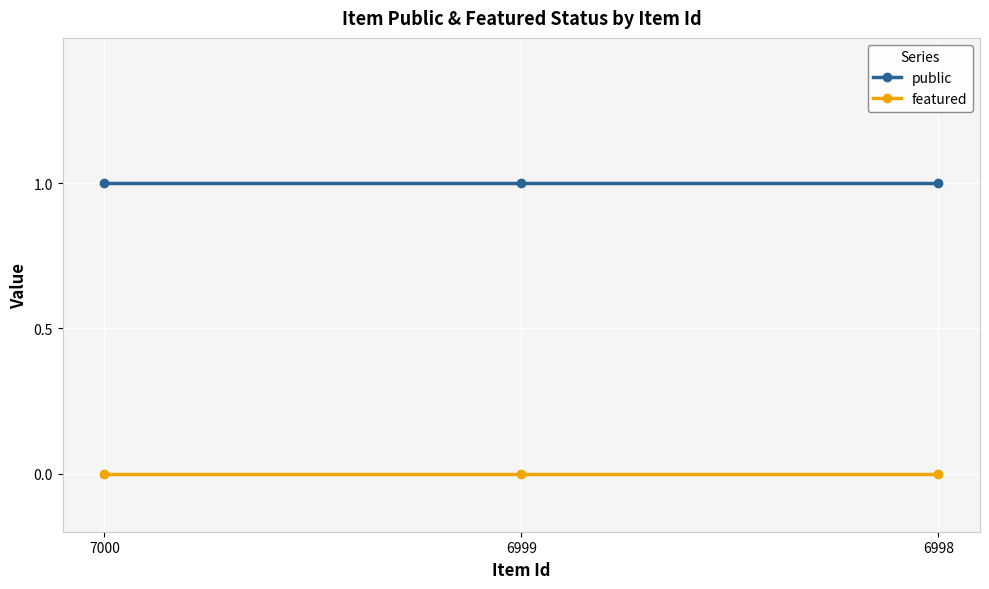

How many lines are shown in the chart?

2